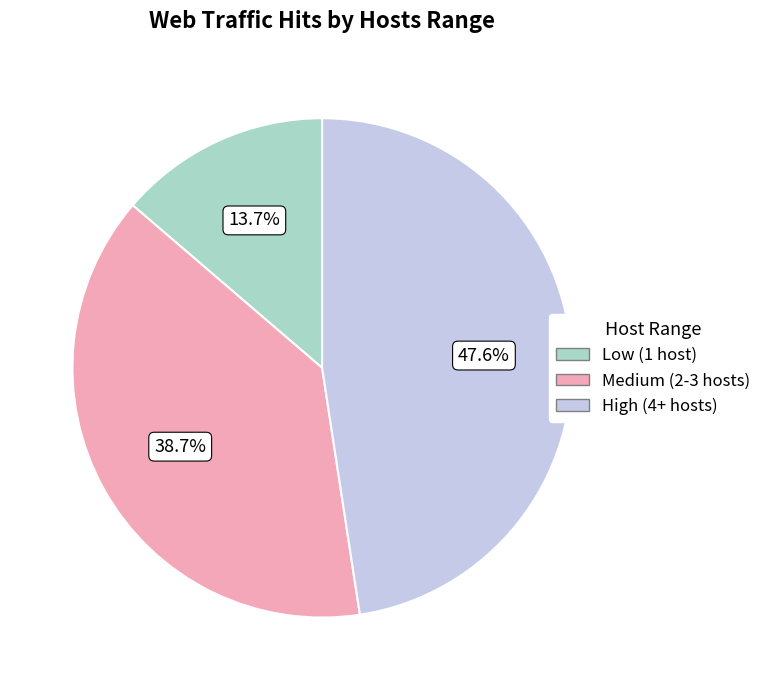

Rank the categories by value from highest to lowest.

High (4+ hosts), Medium (2-3 hosts), Low (1 host)